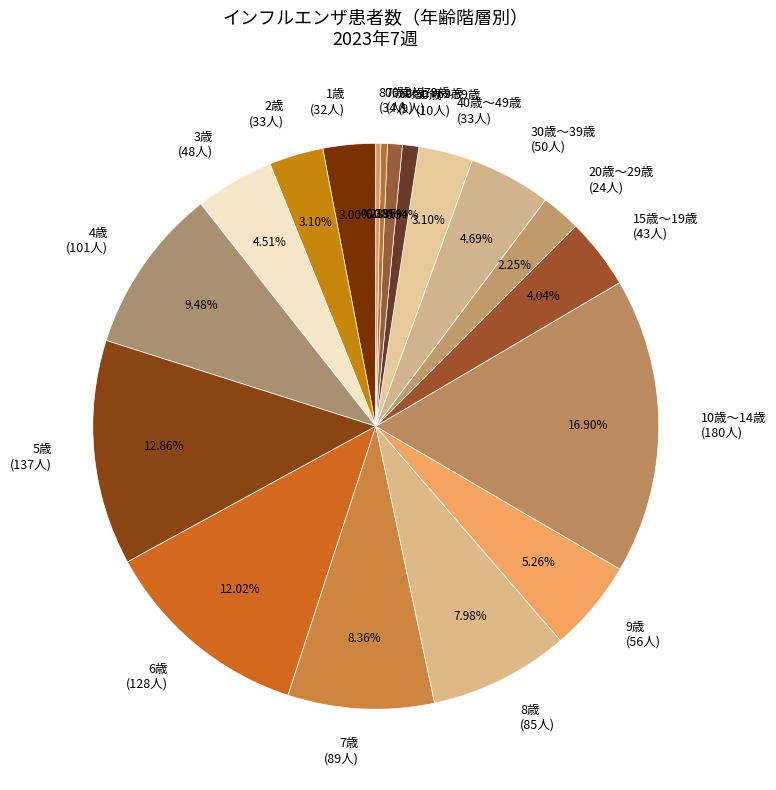

Combined, do 20歳～29歳 (24人) and 60歳～69歳 (9人) account for over 50%?

No